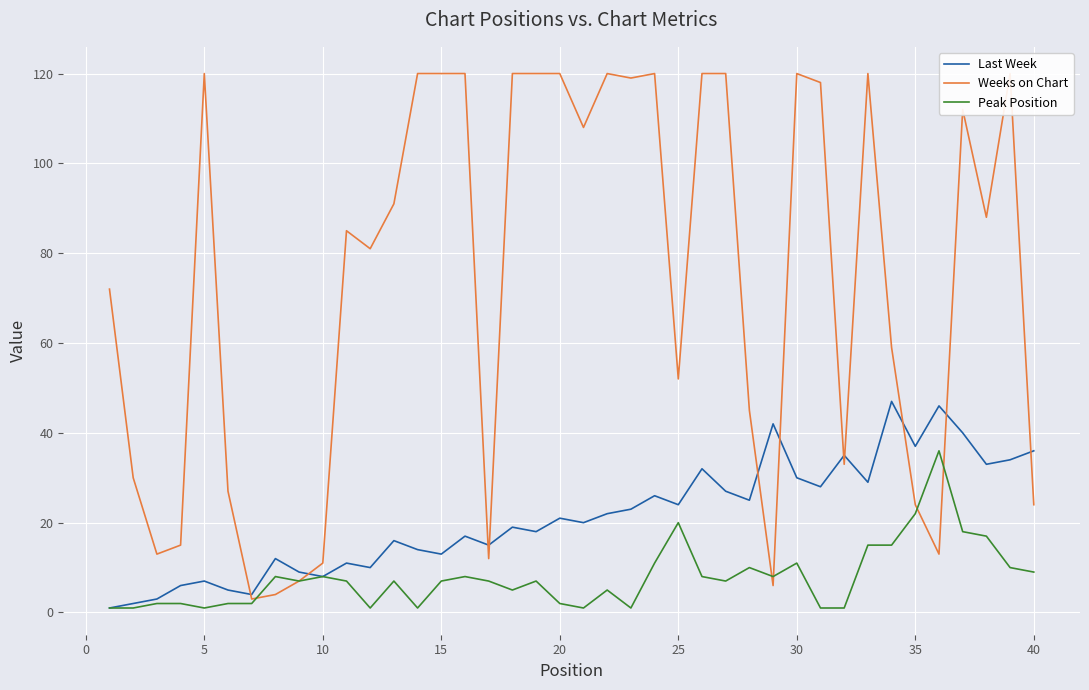

What is the highest value of the Last Week series?

47